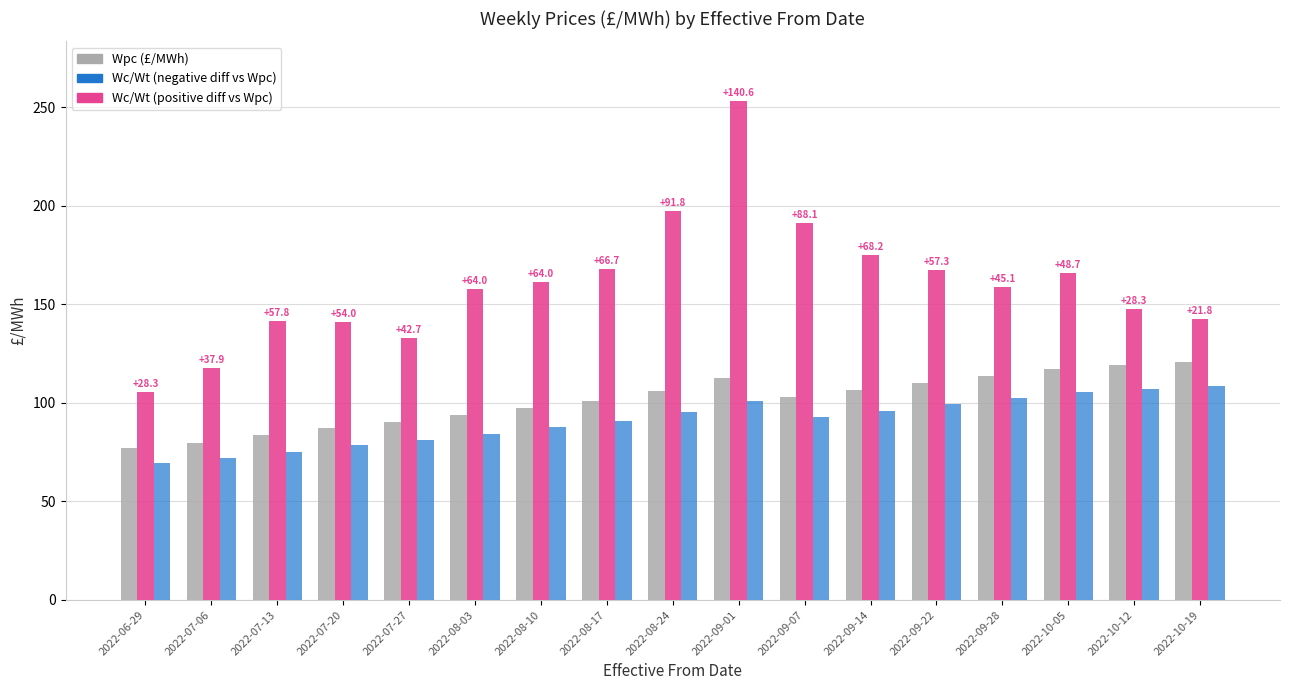

What is the difference between the highest and lowest values at 2022-09-01?

151.9